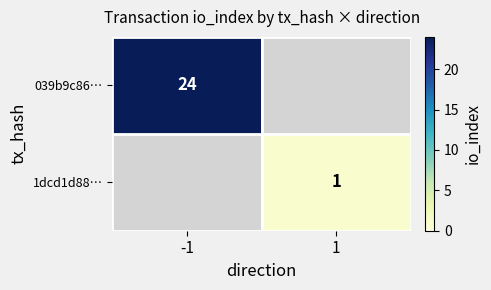

Which category has the lowest value across all series?

1